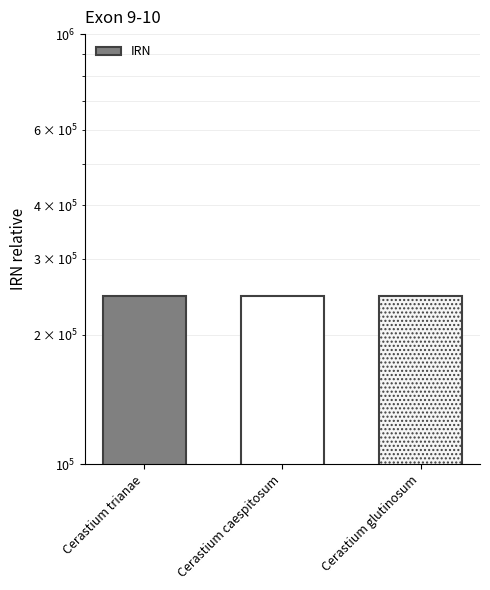

Which has a higher value, Cerastium glutinosum or Cerastium caespitosum?

Cerastium glutinosum